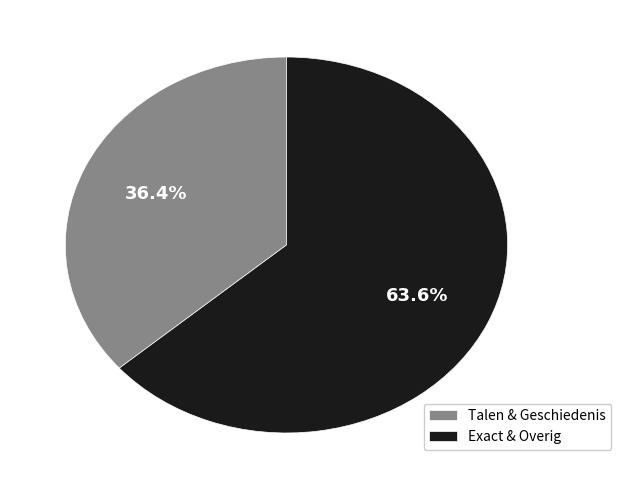

Between Exact & Overig and Talen & Geschiedenis, which is larger?

Exact & Overig